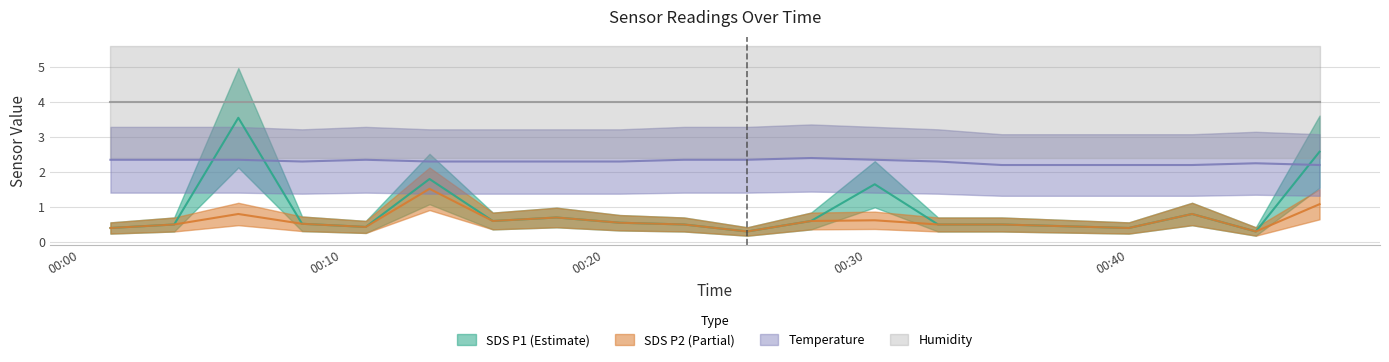

Which series has the largest total across all categories?

Temp